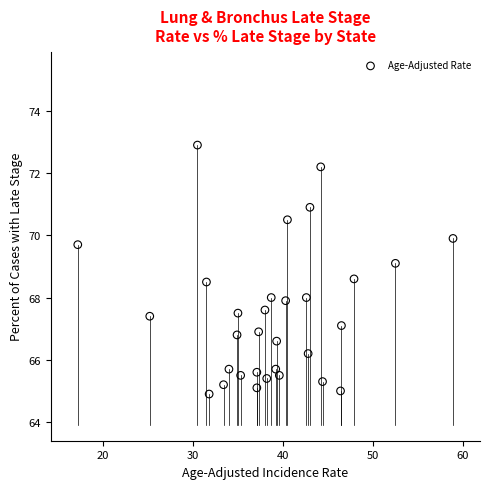

What is the range of Y values (max minus min)?

8.0